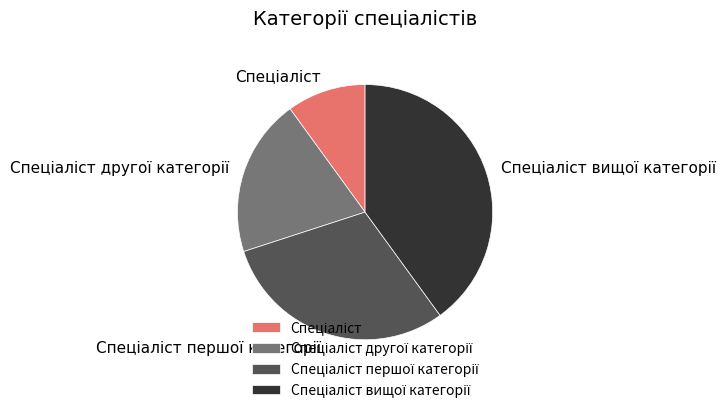

Is there any slice that represents more than half of the pie?

No